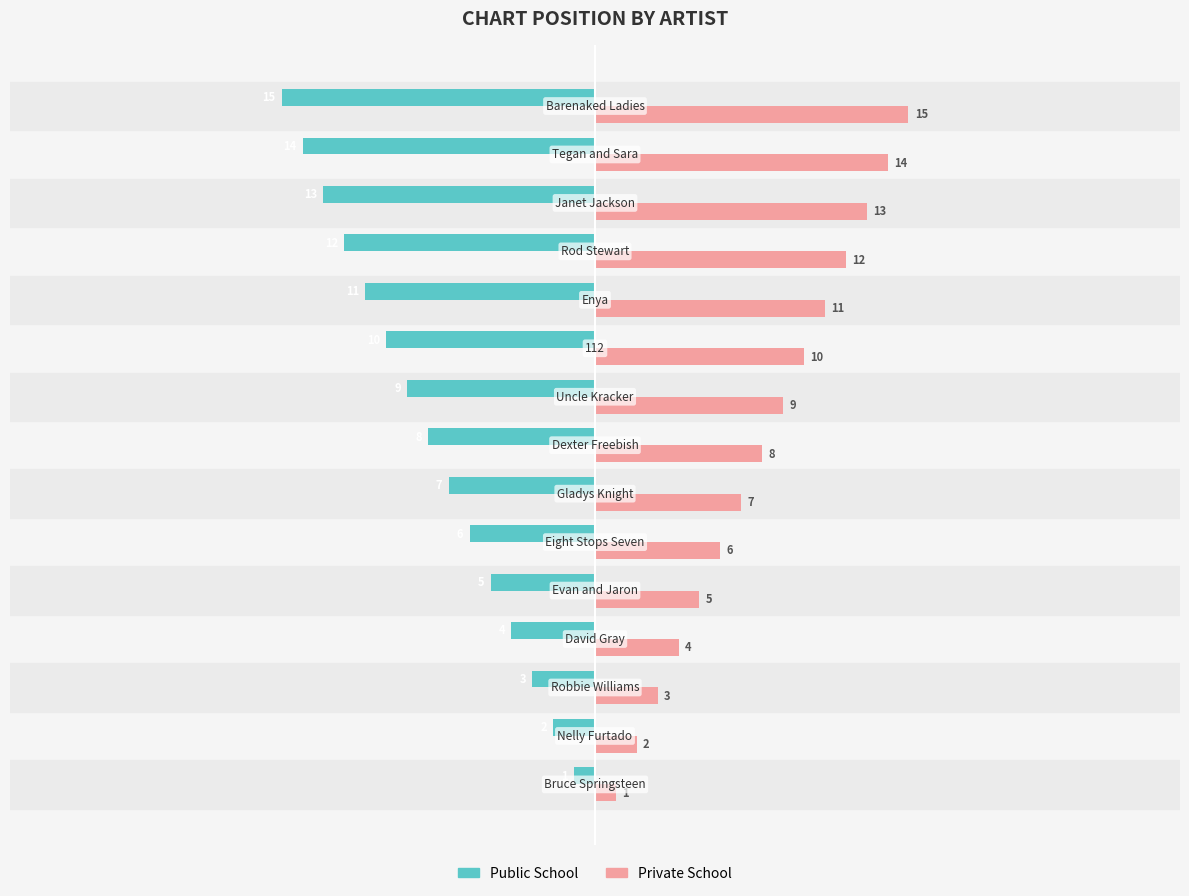

What are all the series names shown in the legend?

Public School, Private School